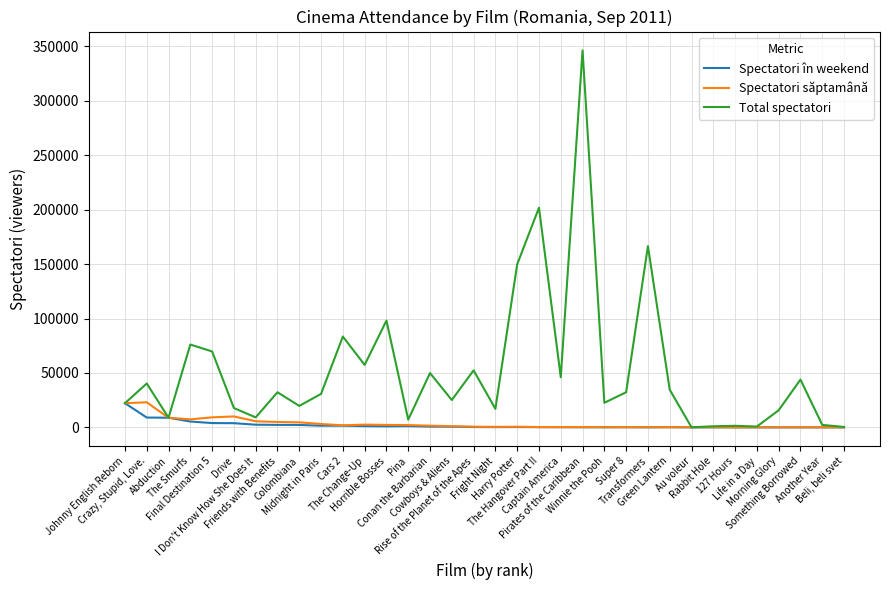

At which label is Total spectatori closest to 173212?

Transformers